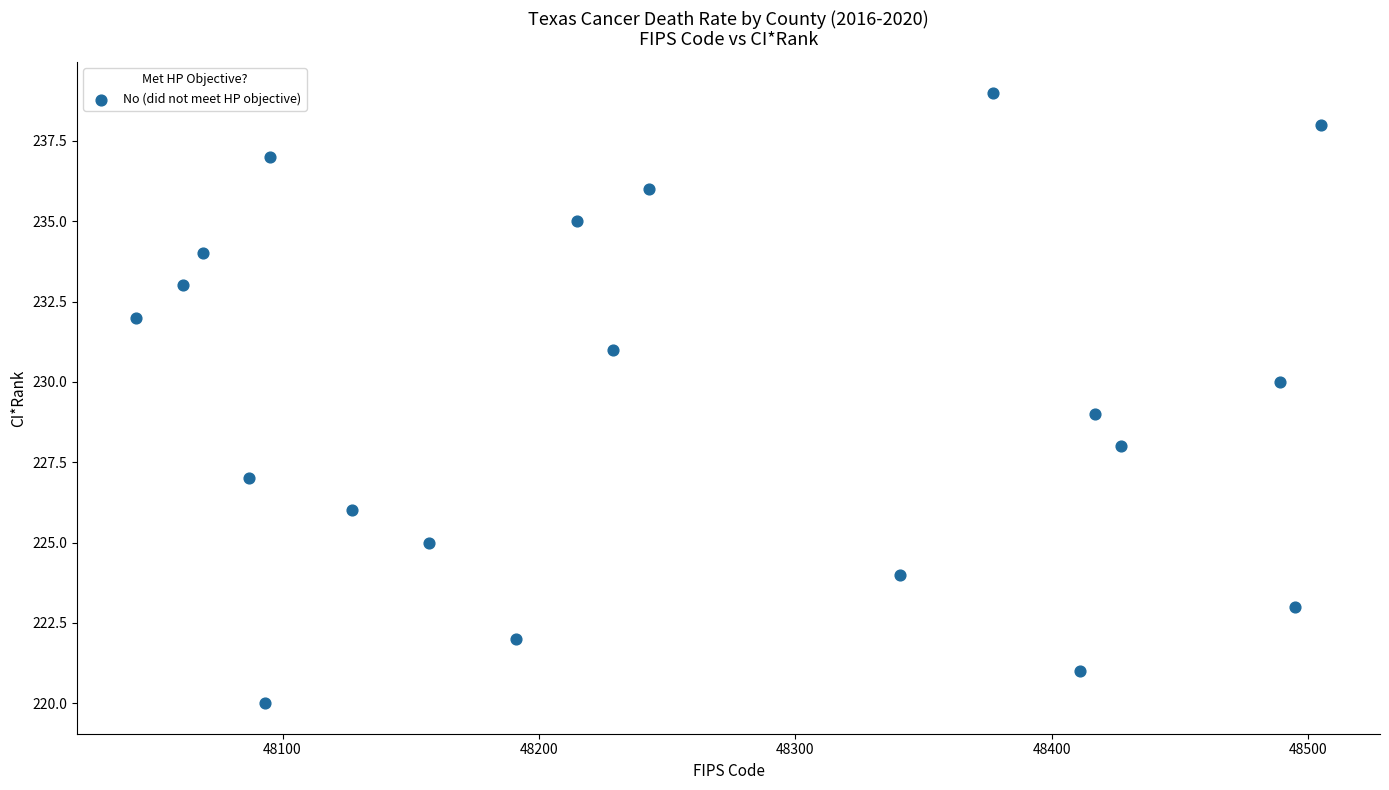

What is the range of Y values (max minus min)?

19